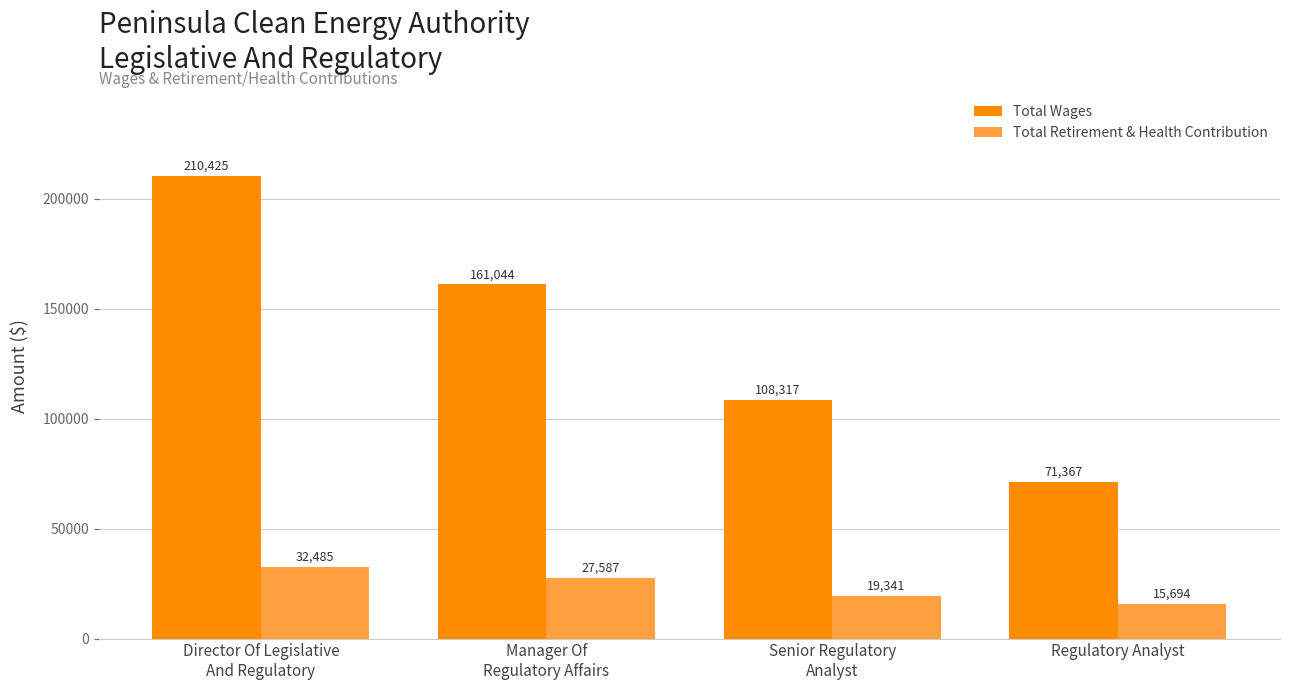

What position from the right is Manager Of
Regulatory Affairs?

3